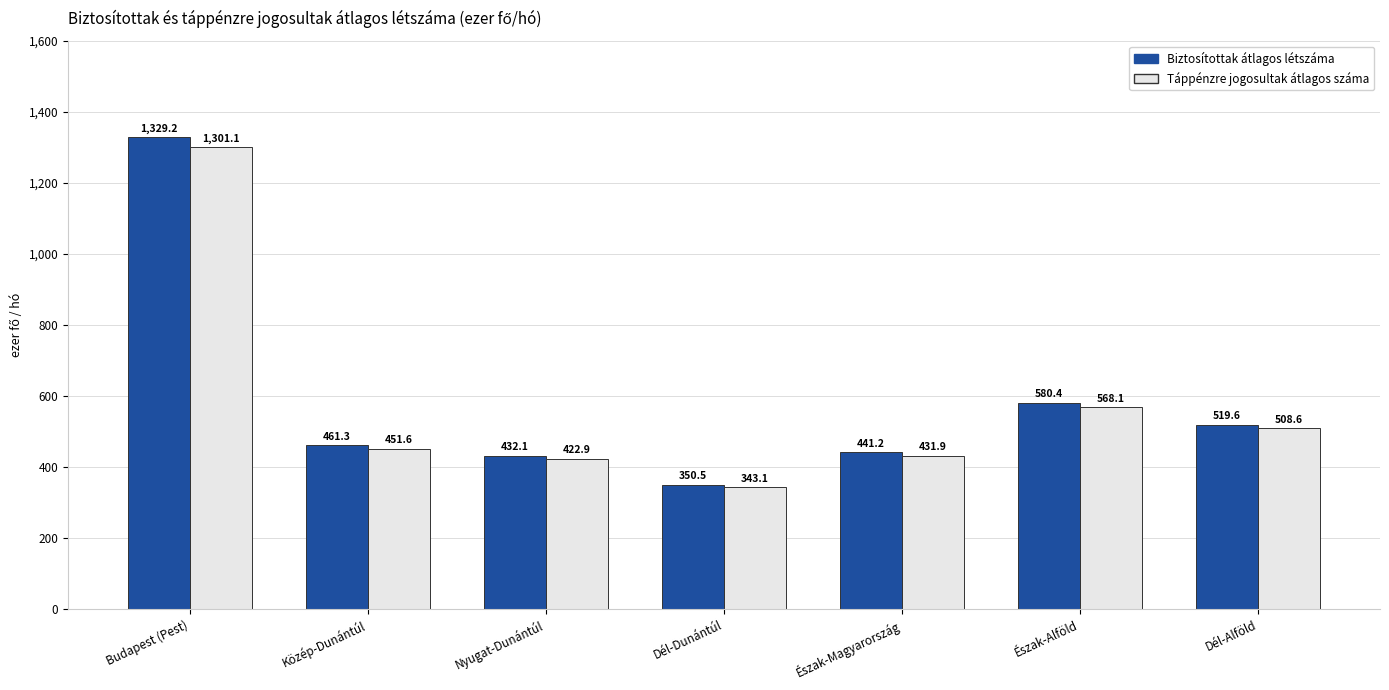

What is the sum of the Biztosítottak átlagos létszáma values at Budapest (Pest) and Nyugat-Dunántúl?

1761.3